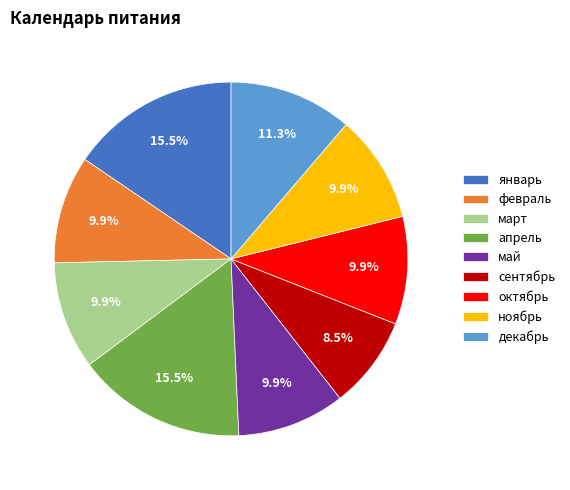

The январь slice represents 9% of the pie. True or false?

False